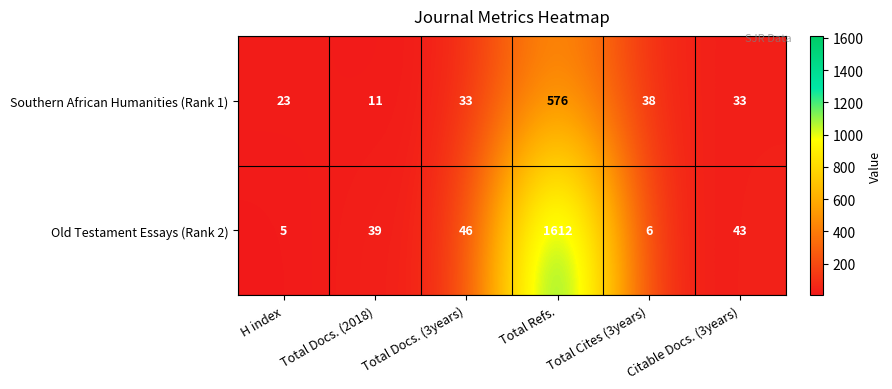

What is the minimum value for Old Testament Essays (Rank 2)?

5